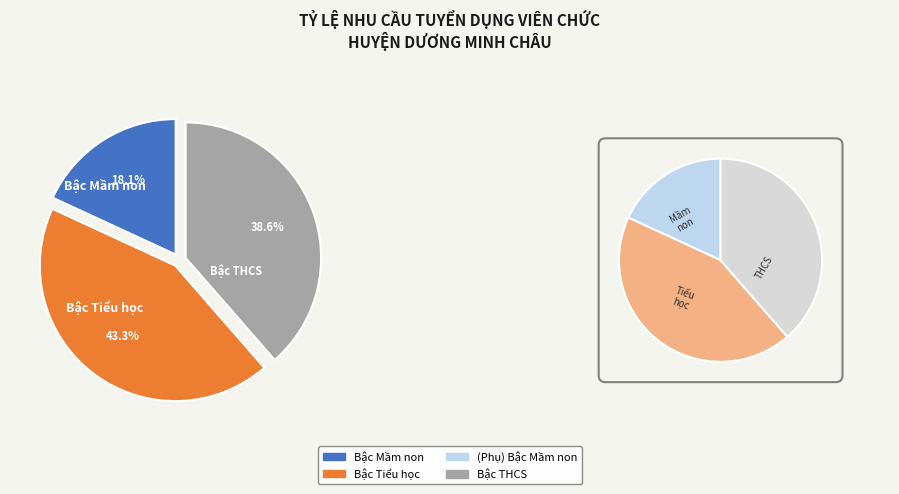

How many slices are in this pie chart?

3